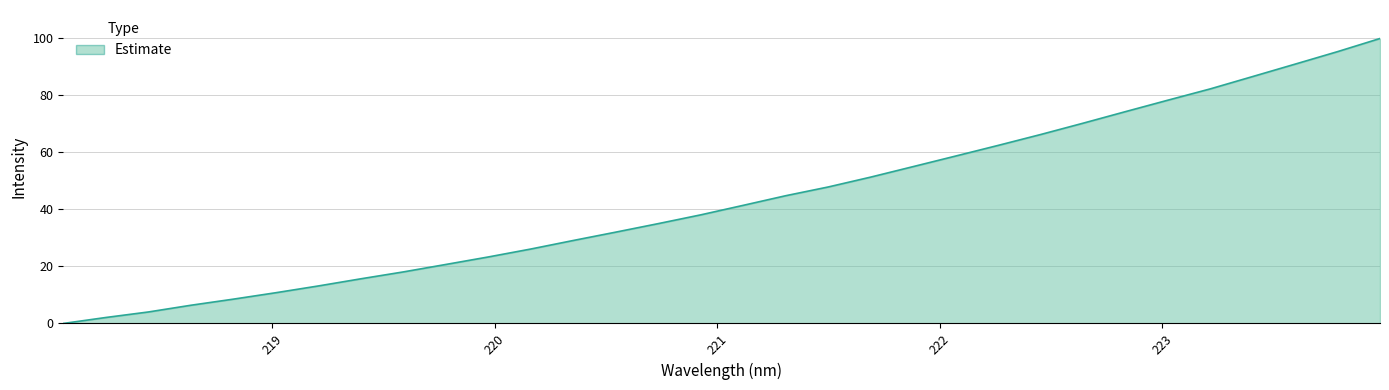

What is the difference between the maximum and minimum values?

100.0